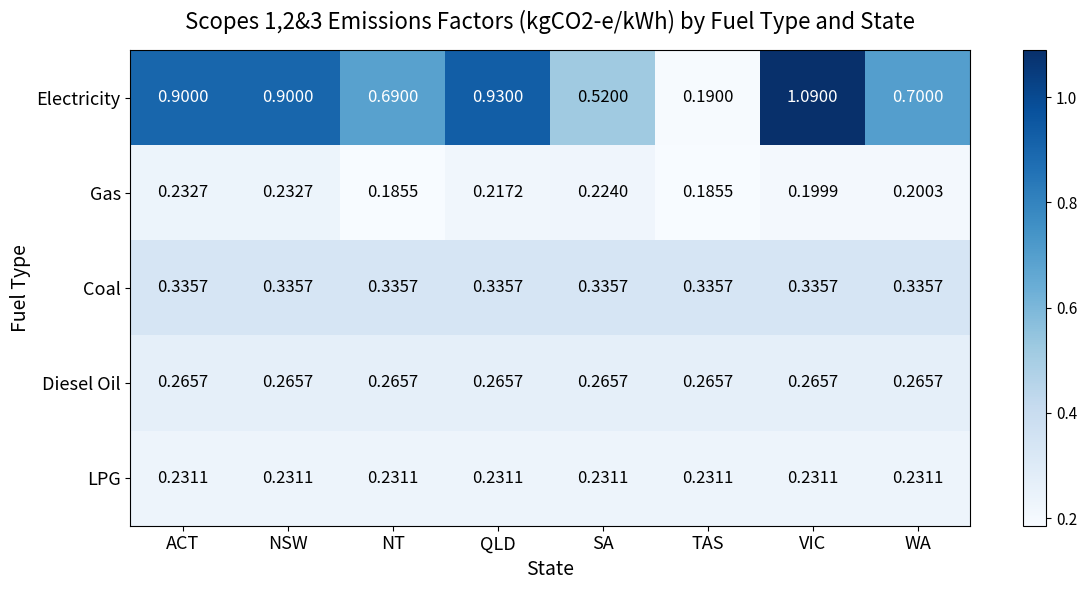

List the series in order of their peak value, lowest first.

LPG, Gas, Diesel Oil, Coal, Electricity